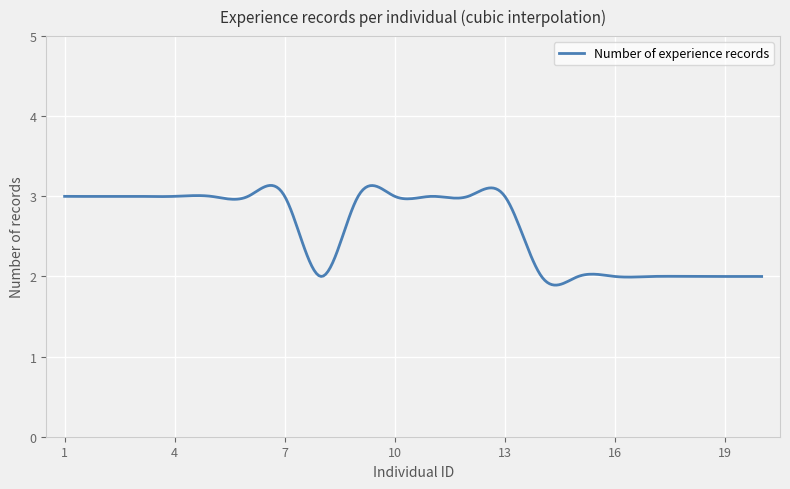

What is the minimum value shown in the chart?

1.9